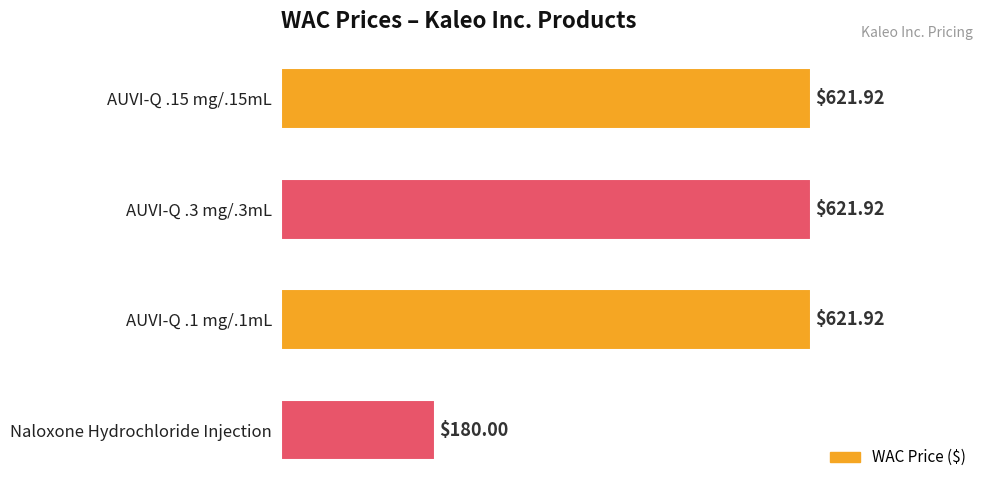

What is the average value?

511.4